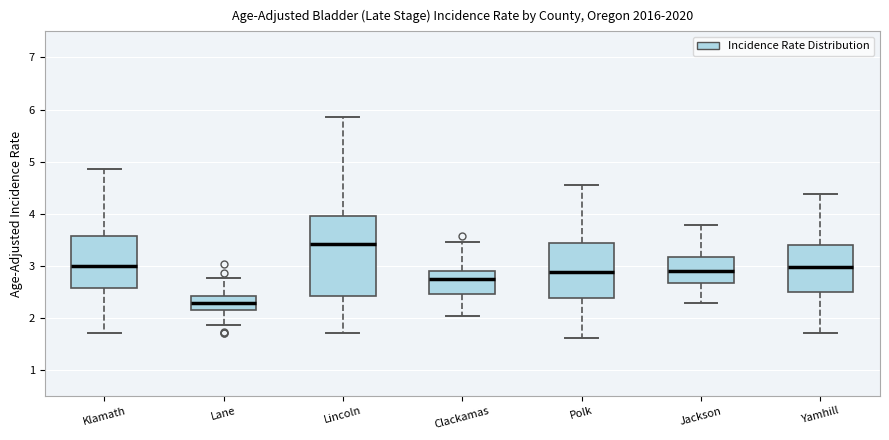

Where is the lower edge of the box for Yamhill on the y-axis? The values are not printed on the chart, so give them approximately, as read against the axis.

2.5